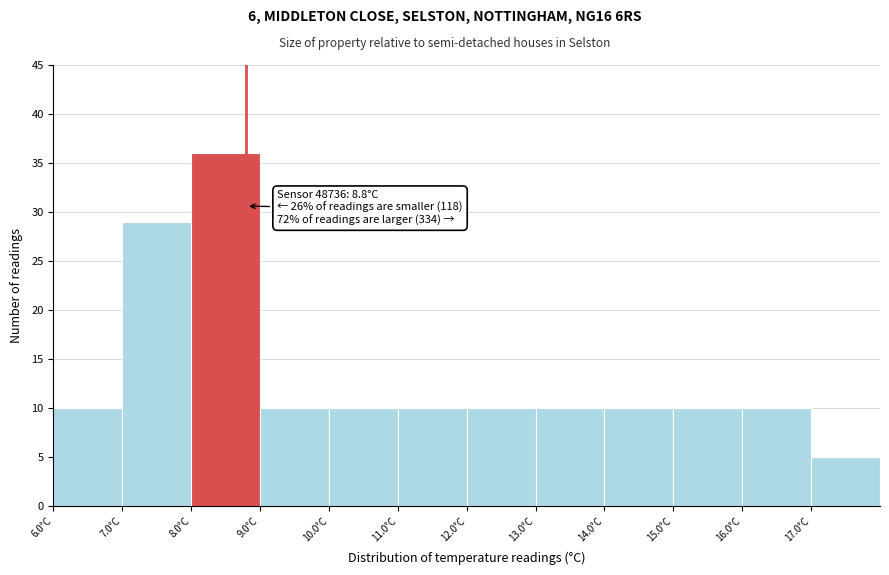

Over which range of the x-axis is the bar tallest?

8 to 9